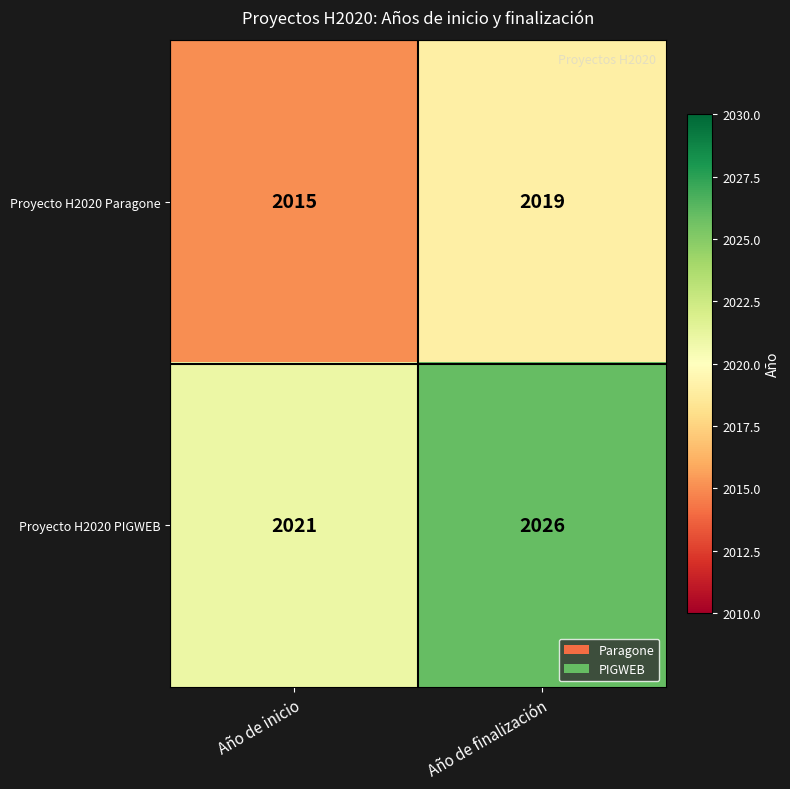

The Proyecto H2020 Paragone series shows 2015 at Año de inicio. True or false?

True